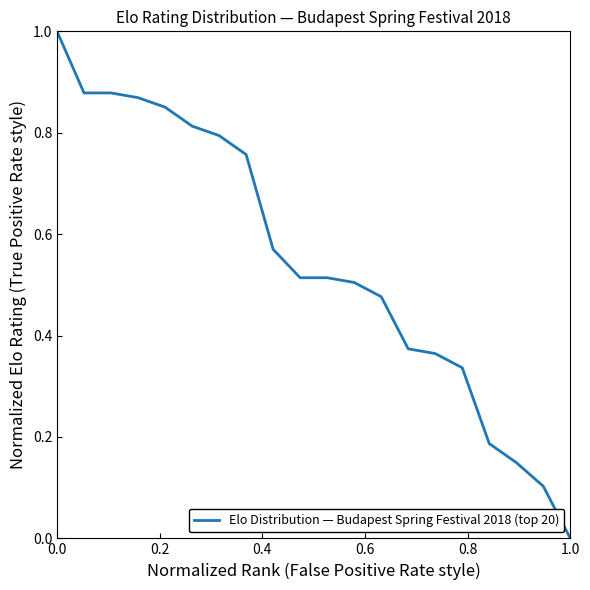

What is the sum of all values?

10.9